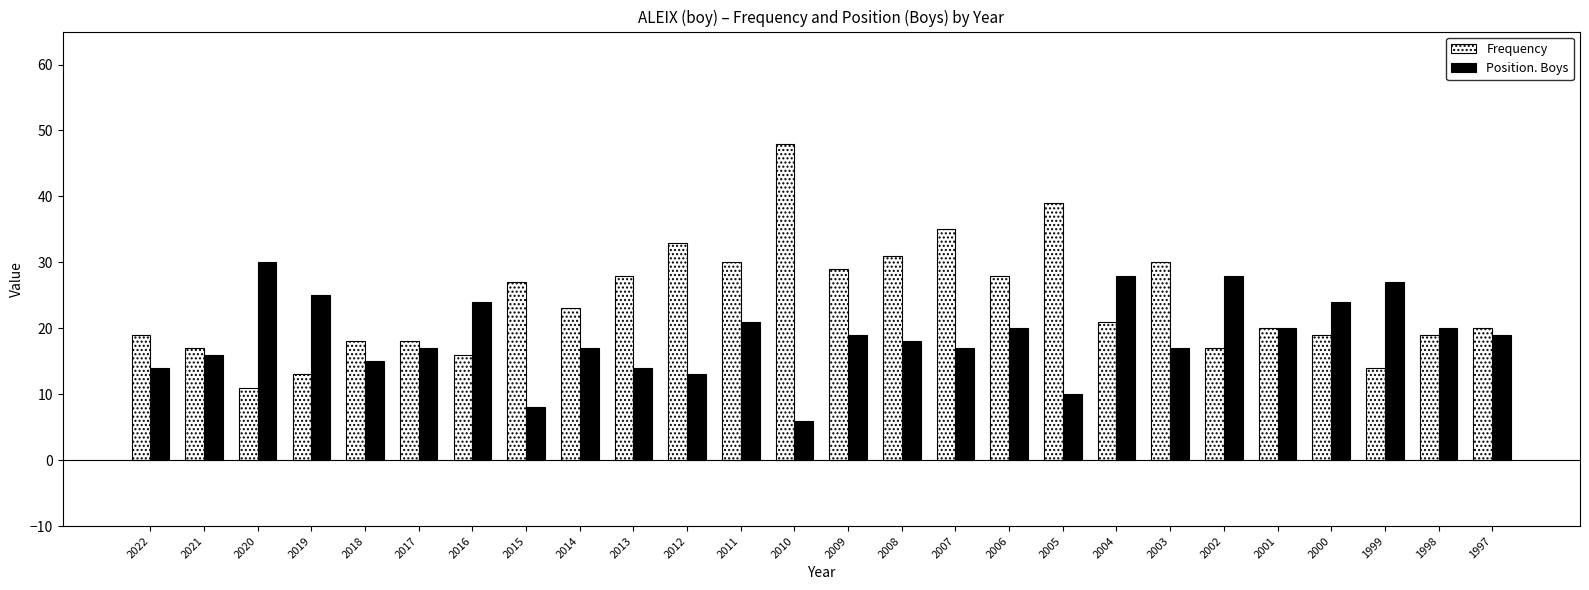

Rank the series at 2010 from highest to lowest value.

Frequency, Position. Boys